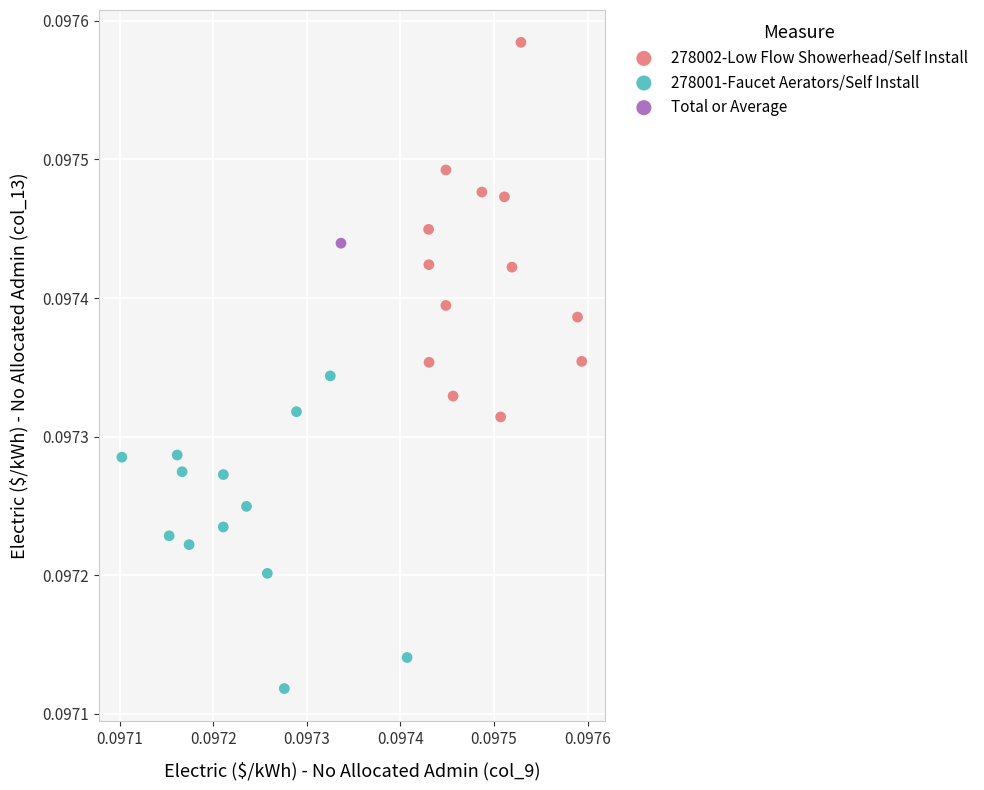

What are all the series names shown in the legend?

278002-Low Flow Showerhead/Self Install, 278001-Faucet Aerators/Self Install, Total or Average